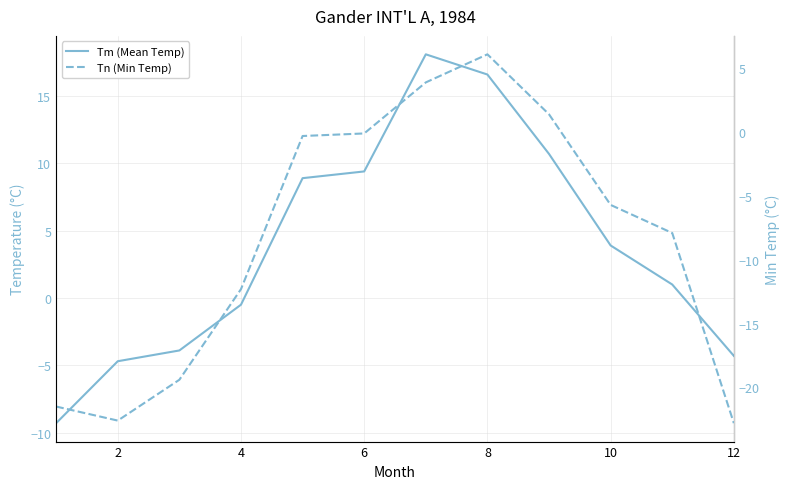

True or false: Tn (Min Temp) and Tm (Mean Temp) cross at least once.

False